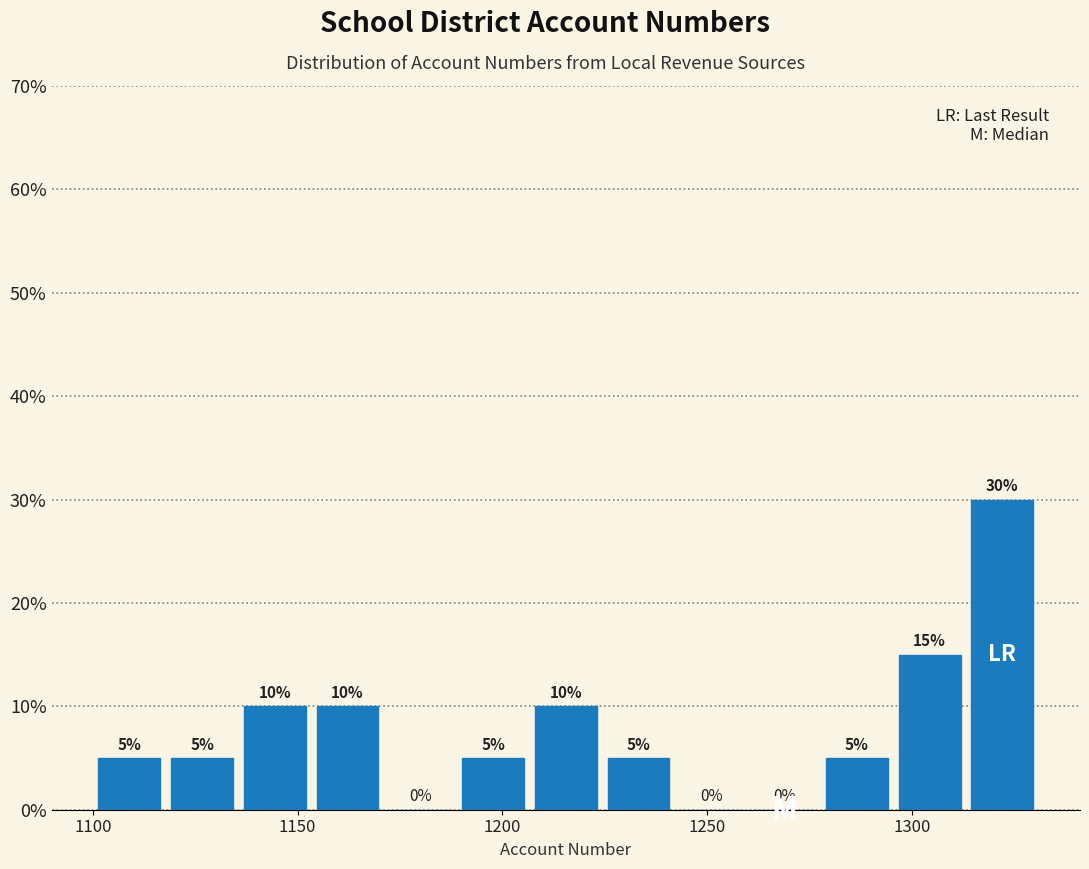

Read against the x-axis, roughly where is the centre of the tallest bar?

1320